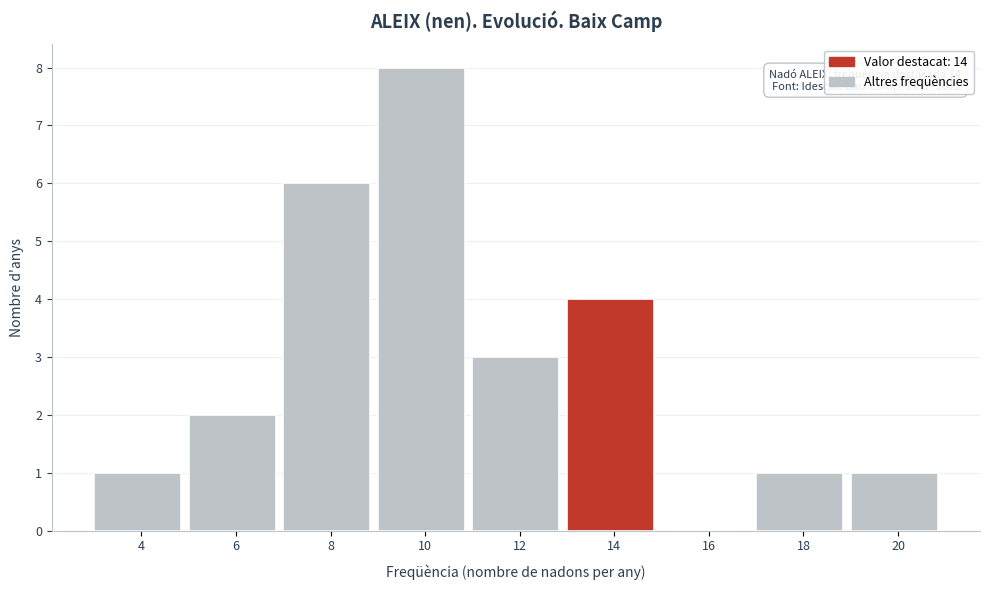

Reading right to left, extract all data points from this chart.

20=1	18=1	16=0	14=4	12=3	10=8	8=6	6=2	4=1